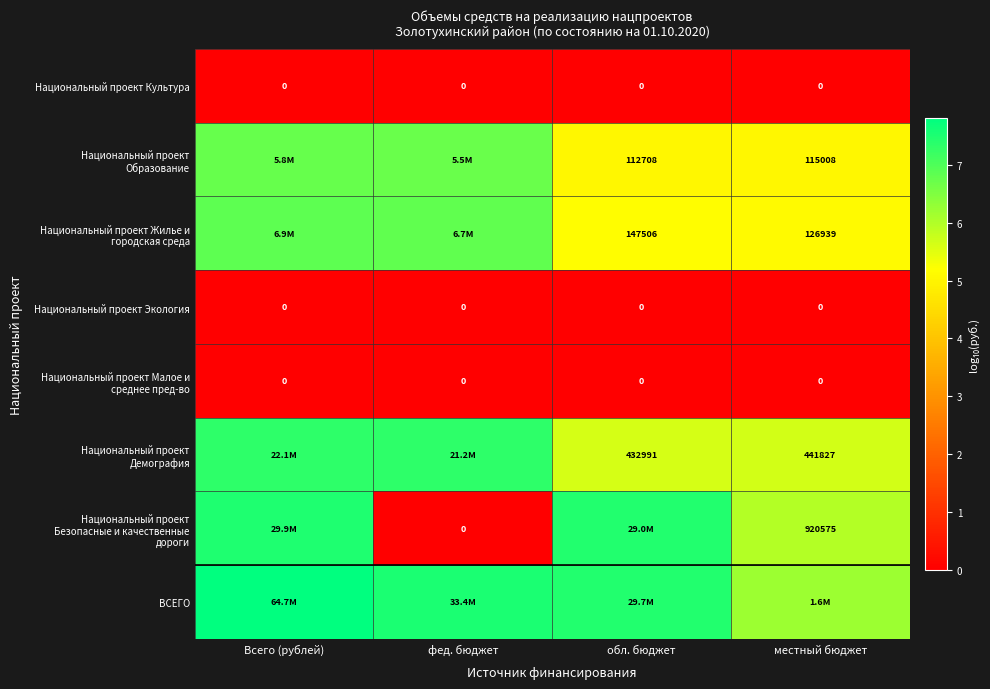

Which series has the largest total across all categories?

ВСЕГО